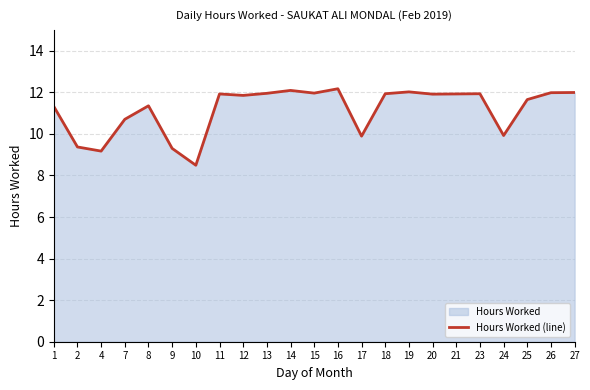

How many points are lower than both their immediate neighbors (excluding endpoints)?

7